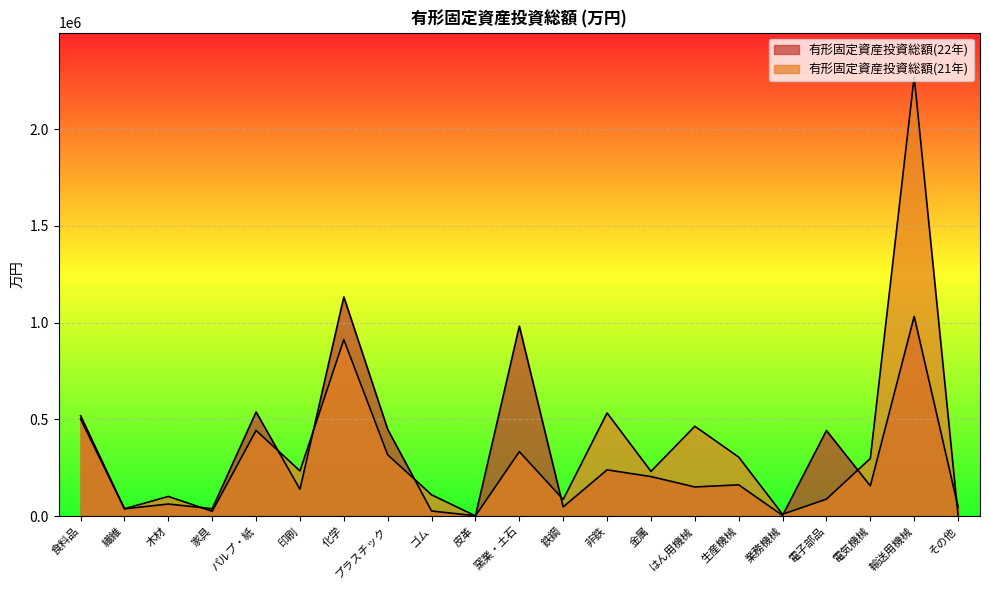

Between 食料品 and 木材, which is larger?

食料品